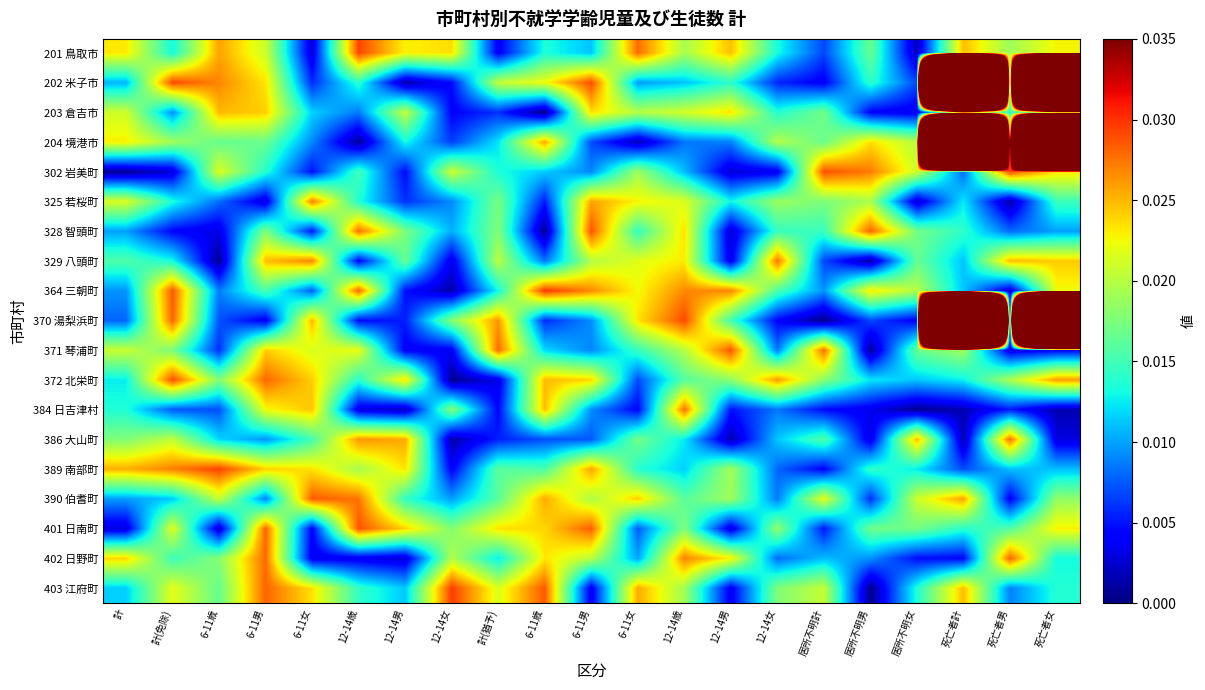

Reading right to left, what are all the values shown in this chart?

201 鳥取市: 死亡者女=0.0	死亡者男=0.0	死亡者計=0.0	居所不明女=0.0	居所不明男=0.0	居所不明計=0.0	12-14女=0.0	12-14男=0.0	12-14歳=0.0	6-11女=0.0	6-11男=0.0	6-11歳=0.0	計(猶予)=0.0	12-14女=0.0	12-14男=0.0	12-14歳=0.0	6-11女=0.0	6-11男=0.0	6-11歳=0.0	計(免除)=0.0	計=0.0
202 米子市: 死亡者女=1.0	死亡者男=0.0	死亡者計=1.0	居所不明女=0.0	居所不明男=0.0	居所不明計=0.0	12-14女=0.0	12-14男=0.0	12-14歳=0.0	6-11女=0.0	6-11男=0.0	6-11歳=0.0	計(猶予)=0.0	12-14女=0.0	12-14男=0.0	12-14歳=0.0	6-11女=0.0	6-11男=0.0	6-11歳=0.0	計(免除)=0.0	計=0.0
203 倉吉市: 死亡者女=0.0	死亡者男=0.0	死亡者計=0.0	居所不明女=0.0	居所不明男=0.0	居所不明計=0.0	12-14女=0.0	12-14男=0.0	12-14歳=0.0	6-11女=0.0	6-11男=0.0	6-11歳=0.0	計(猶予)=0.0	12-14女=0.0	12-14男=0.0	12-14歳=0.0	6-11女=0.0	6-11男=0.0	6-11歳=0.0	計(免除)=0.0	計=0.0
204 境港市: 死亡者女=1.0	死亡者男=0.0	死亡者計=1.0	居所不明女=0.0	居所不明男=0.0	居所不明計=0.0	12-14女=0.0	12-14男=0.0	12-14歳=0.0	6-11女=0.0	6-11男=0.0	6-11歳=0.0	計(猶予)=0.0	12-14女=0.0	12-14男=0.0	12-14歳=0.0	6-11女=0.0	6-11男=0.0	6-11歳=0.0	計(免除)=0.0	計=0.0
302 岩美町: 死亡者女=0.0	死亡者男=0.0	死亡者計=0.0	居所不明女=0.0	居所不明男=0.0	居所不明計=0.0	12-14女=0.0	12-14男=0.0	12-14歳=0.0	6-11女=0.0	6-11男=0.0	6-11歳=0.0	計(猶予)=0.0	12-14女=0.0	12-14男=0.0	12-14歳=0.0	6-11女=0.0	6-11男=0.0	6-11歳=0.0	計(免除)=0.0	計=0.0
325 若桜町: 死亡者女=0.0	死亡者男=0.0	死亡者計=0.0	居所不明女=0.0	居所不明男=0.0	居所不明計=0.0	12-14女=0.0	12-14男=0.0	12-14歳=0.0	6-11女=0.0	6-11男=0.0	6-11歳=0.0	計(猶予)=0.0	12-14女=0.0	12-14男=0.0	12-14歳=0.0	6-11女=0.0	6-11男=0.0	6-11歳=0.0	計(免除)=0.0	計=0.0
328 智頭町: 死亡者女=0.0	死亡者男=0.0	死亡者計=0.0	居所不明女=0.0	居所不明男=0.0	居所不明計=0.0	12-14女=0.0	12-14男=0.0	12-14歳=0.0	6-11女=0.0	6-11男=0.0	6-11歳=0.0	計(猶予)=0.0	12-14女=0.0	12-14男=0.0	12-14歳=0.0	6-11女=0.0	6-11男=0.0	6-11歳=0.0	計(免除)=0.0	計=0.0
329 八頭町: 死亡者女=0.0	死亡者男=0.0	死亡者計=0.0	居所不明女=0.0	居所不明男=0.0	居所不明計=0.0	12-14女=0.0	12-14男=0.0	12-14歳=0.0	6-11女=0.0	6-11男=0.0	6-11歳=0.0	計(猶予)=0.0	12-14女=0.0	12-14男=0.0	12-14歳=0.0	6-11女=0.0	6-11男=0.0	6-11歳=0.0	計(免除)=0.0	計=0.0
364 三朝町: 死亡者女=0.0	死亡者男=0.0	死亡者計=0.0	居所不明女=0.0	居所不明男=0.0	居所不明計=0.0	12-14女=0.0	12-14男=0.0	12-14歳=0.0	6-11女=0.0	6-11男=0.0	6-11歳=0.0	計(猶予)=0.0	12-14女=0.0	12-14男=0.0	12-14歳=0.0	6-11女=0.0	6-11男=0.0	6-11歳=0.0	計(免除)=0.0	計=0.0
370 湯梨浜町: 死亡者女=1.0	死亡者男=0.0	死亡者計=1.0	居所不明女=0.0	居所不明男=0.0	居所不明計=0.0	12-14女=0.0	12-14男=0.0	12-14歳=0.0	6-11女=0.0	6-11男=0.0	6-11歳=0.0	計(猶予)=0.0	12-14女=0.0	12-14男=0.0	12-14歳=0.0	6-11女=0.0	6-11男=0.0	6-11歳=0.0	計(免除)=0.0	計=0.0
371 琴浦町: 死亡者女=0.0	死亡者男=0.0	死亡者計=0.0	居所不明女=0.0	居所不明男=0.0	居所不明計=0.0	12-14女=0.0	12-14男=0.0	12-14歳=0.0	6-11女=0.0	6-11男=0.0	6-11歳=0.0	計(猶予)=0.0	12-14女=0.0	12-14男=0.0	12-14歳=0.0	6-11女=0.0	6-11男=0.0	6-11歳=0.0	計(免除)=0.0	計=0.0
372 北栄町: 死亡者女=0.0	死亡者男=0.0	死亡者計=0.0	居所不明女=0.0	居所不明男=0.0	居所不明計=0.0	12-14女=0.0	12-14男=0.0	12-14歳=0.0	6-11女=0.0	6-11男=0.0	6-11歳=0.0	計(猶予)=0.0	12-14女=0.0	12-14男=0.0	12-14歳=0.0	6-11女=0.0	6-11男=0.0	6-11歳=0.0	計(免除)=0.0	計=0.0
384 日吉津村: 死亡者女=0.0	死亡者男=0.0	死亡者計=0.0	居所不明女=0.0	居所不明男=0.0	居所不明計=0.0	12-14女=0.0	12-14男=0.0	12-14歳=0.0	6-11女=0.0	6-11男=0.0	6-11歳=0.0	計(猶予)=0.0	12-14女=0.0	12-14男=0.0	12-14歳=0.0	6-11女=0.0	6-11男=0.0	6-11歳=0.0	計(免除)=0.0	計=0.0
386 大山町: 死亡者女=0.0	死亡者男=0.0	死亡者計=0.0	居所不明女=0.0	居所不明男=0.0	居所不明計=0.0	12-14女=0.0	12-14男=0.0	12-14歳=0.0	6-11女=0.0	6-11男=0.0	6-11歳=0.0	計(猶予)=0.0	12-14女=0.0	12-14男=0.0	12-14歳=0.0	6-11女=0.0	6-11男=0.0	6-11歳=0.0	計(免除)=0.0	計=0.0
389 南部町: 死亡者女=0.0	死亡者男=0.0	死亡者計=0.0	居所不明女=0.0	居所不明男=0.0	居所不明計=0.0	12-14女=0.0	12-14男=0.0	12-14歳=0.0	6-11女=0.0	6-11男=0.0	6-11歳=0.0	計(猶予)=0.0	12-14女=0.0	12-14男=0.0	12-14歳=0.0	6-11女=0.0	6-11男=0.0	6-11歳=0.0	計(免除)=0.0	計=0.0
390 伯耆町: 死亡者女=0.0	死亡者男=0.0	死亡者計=0.0	居所不明女=0.0	居所不明男=0.0	居所不明計=0.0	12-14女=0.0	12-14男=0.0	12-14歳=0.0	6-11女=0.0	6-11男=0.0	6-11歳=0.0	計(猶予)=0.0	12-14女=0.0	12-14男=0.0	12-14歳=0.0	6-11女=0.0	6-11男=0.0	6-11歳=0.0	計(免除)=0.0	計=0.0
401 日南町: 死亡者女=0.0	死亡者男=0.0	死亡者計=0.0	居所不明女=0.0	居所不明男=0.0	居所不明計=0.0	12-14女=0.0	12-14男=0.0	12-14歳=0.0	6-11女=0.0	6-11男=0.0	6-11歳=0.0	計(猶予)=0.0	12-14女=0.0	12-14男=0.0	12-14歳=0.0	6-11女=0.0	6-11男=0.0	6-11歳=0.0	計(免除)=0.0	計=0.0
402 日野町: 死亡者女=0.0	死亡者男=0.0	死亡者計=0.0	居所不明女=0.0	居所不明男=0.0	居所不明計=0.0	12-14女=0.0	12-14男=0.0	12-14歳=0.0	6-11女=0.0	6-11男=0.0	6-11歳=0.0	計(猶予)=0.0	12-14女=0.0	12-14男=0.0	12-14歳=0.0	6-11女=0.0	6-11男=0.0	6-11歳=0.0	計(免除)=0.0	計=0.0
403 江府町: 死亡者女=0.0	死亡者男=0.0	死亡者計=0.0	居所不明女=0.0	居所不明男=0.0	居所不明計=0.0	12-14女=0.0	12-14男=0.0	12-14歳=0.0	6-11女=0.0	6-11男=0.0	6-11歳=0.0	計(猶予)=0.0	12-14女=0.0	12-14男=0.0	12-14歳=0.0	6-11女=0.0	6-11男=0.0	6-11歳=0.0	計(免除)=0.0	計=0.0